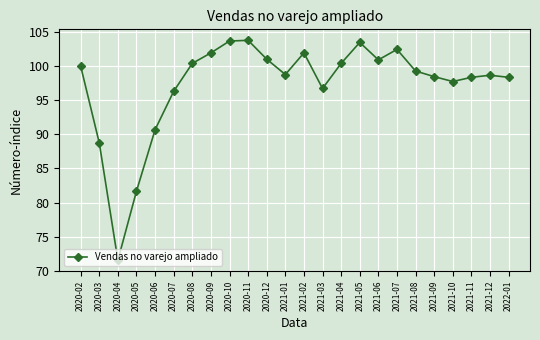

What is the maximum value shown in the chart?

103.8